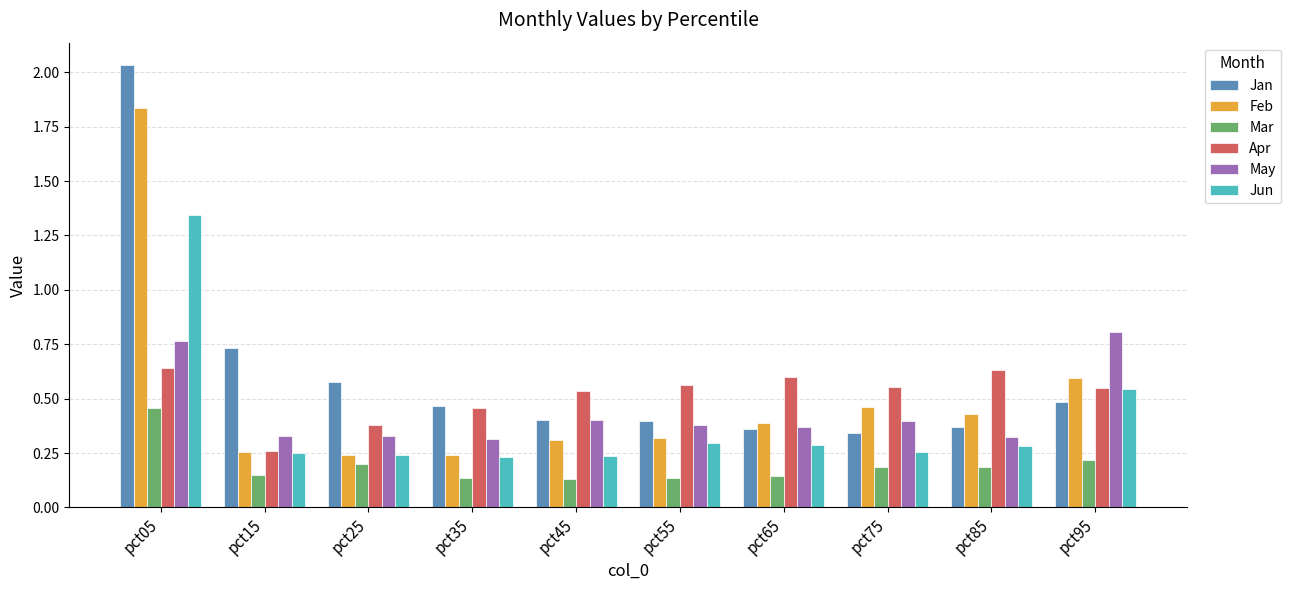

List the series in order of their peak value, lowest first.

Mar, Apr, May, Jun, Feb, Jan